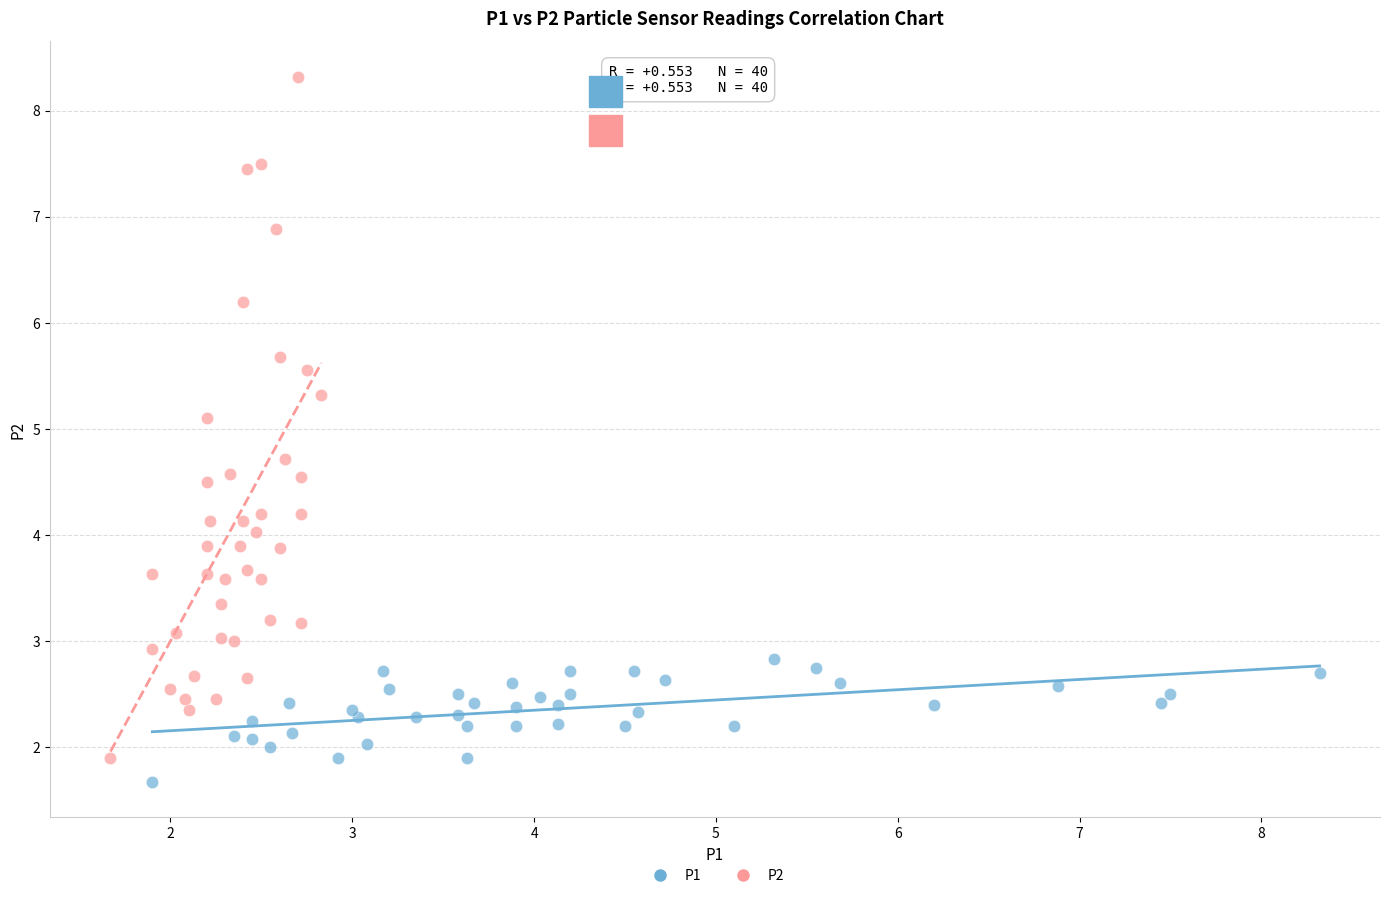

Which series reaches the maximum Y coordinate?

P2